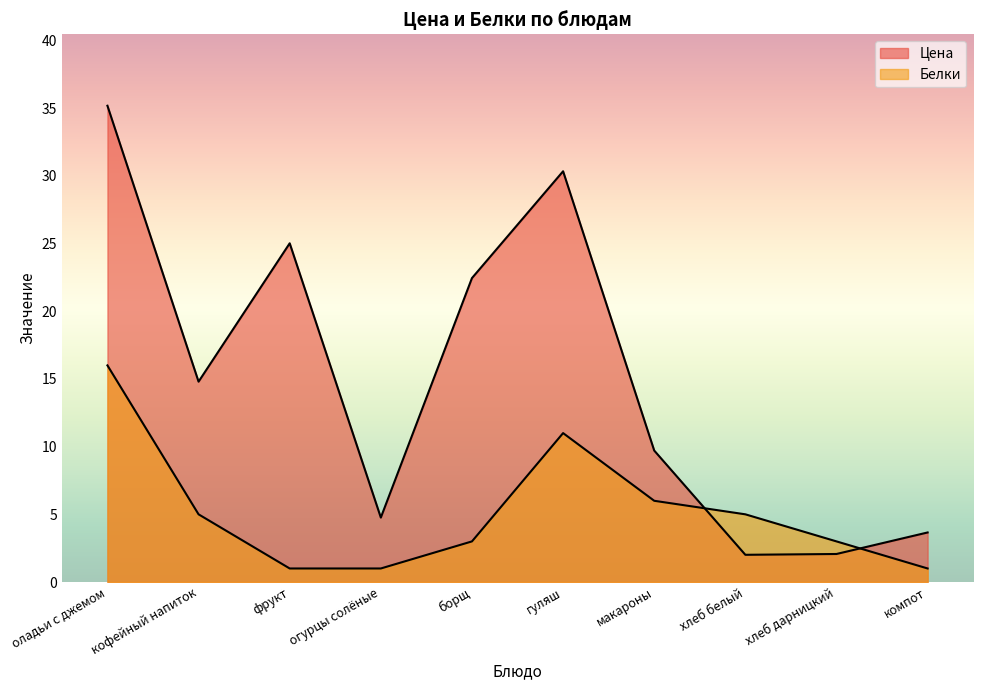

True or false: Цена and Белки cross at least once.

True